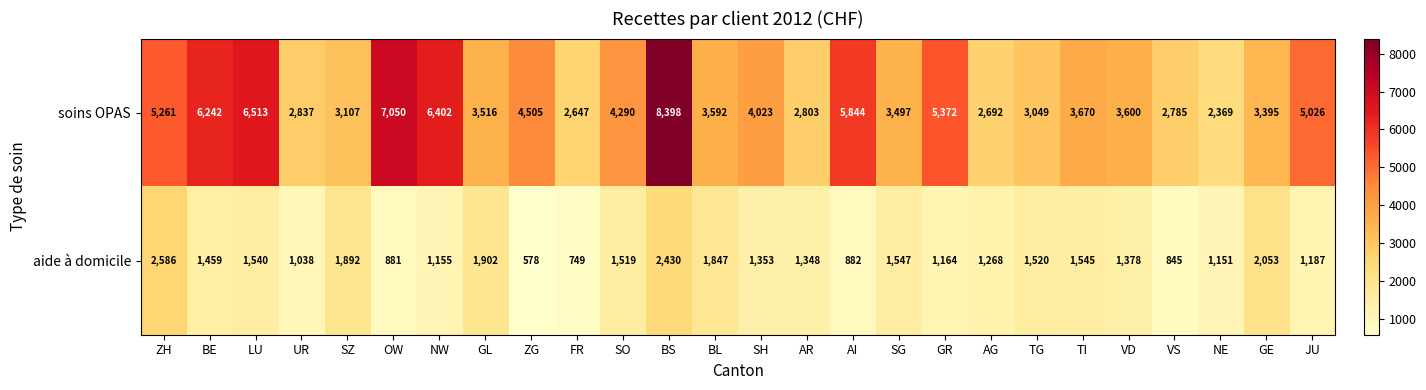

Which series has the largest total across all categories?

soins OPAS